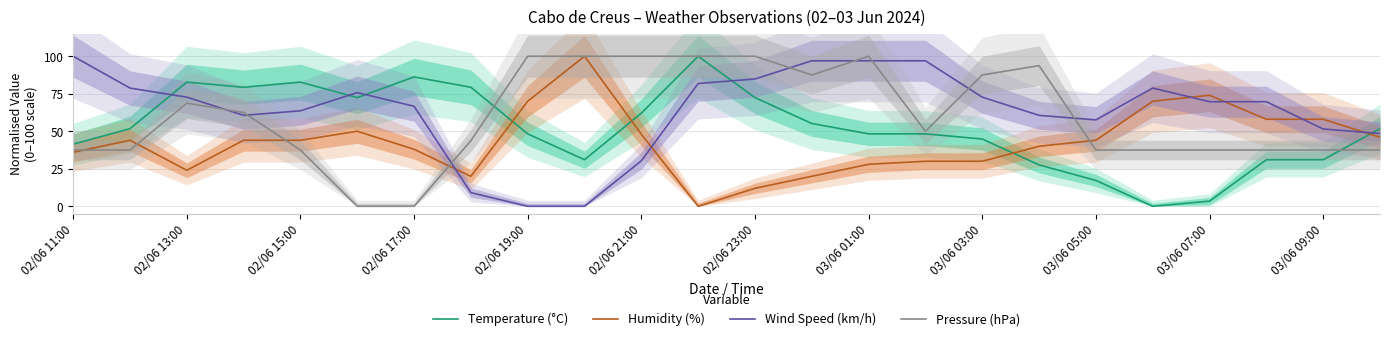

Is this an area chart (filled region under the line)?

No